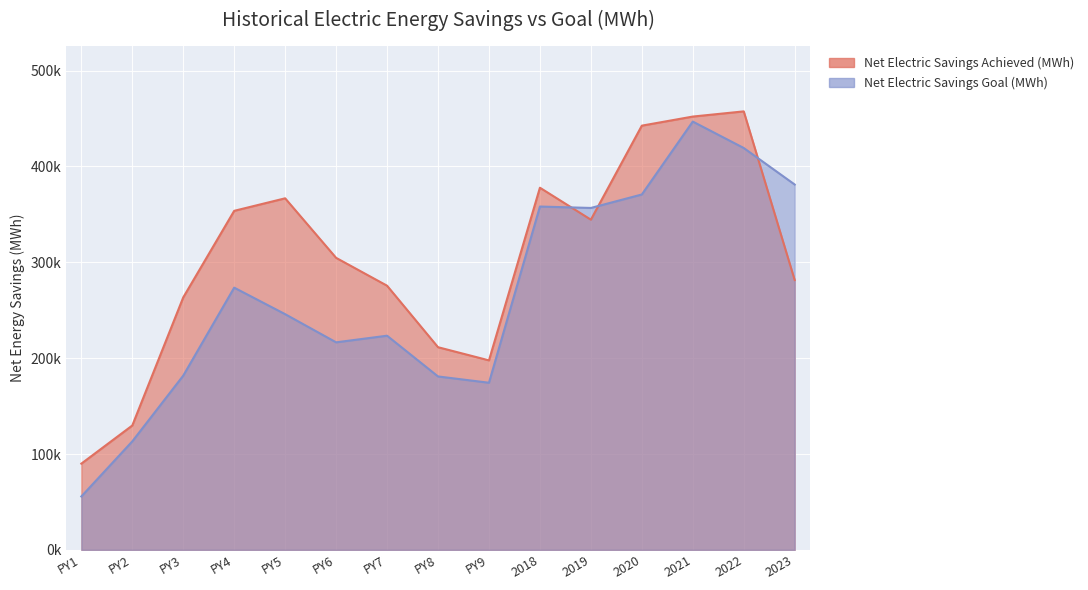

Between PY1 and PY7, which series saw the biggest shift?

Net Electric Savings Achieved (MWh)